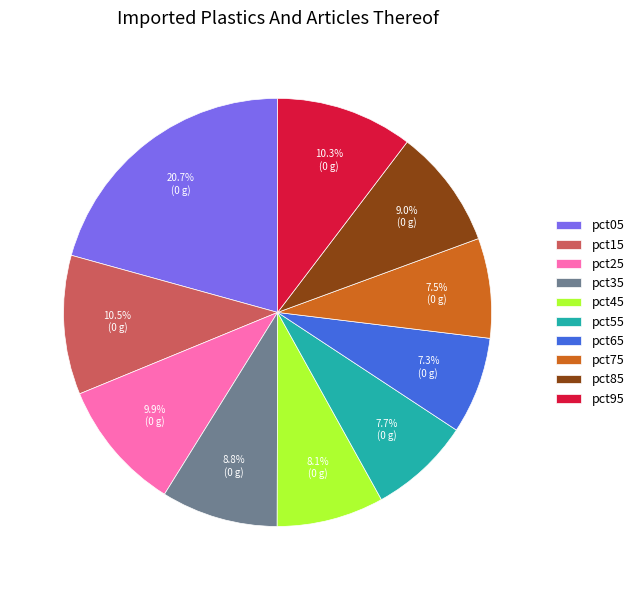

Is it true that pct05 is 21% of the pie?

True